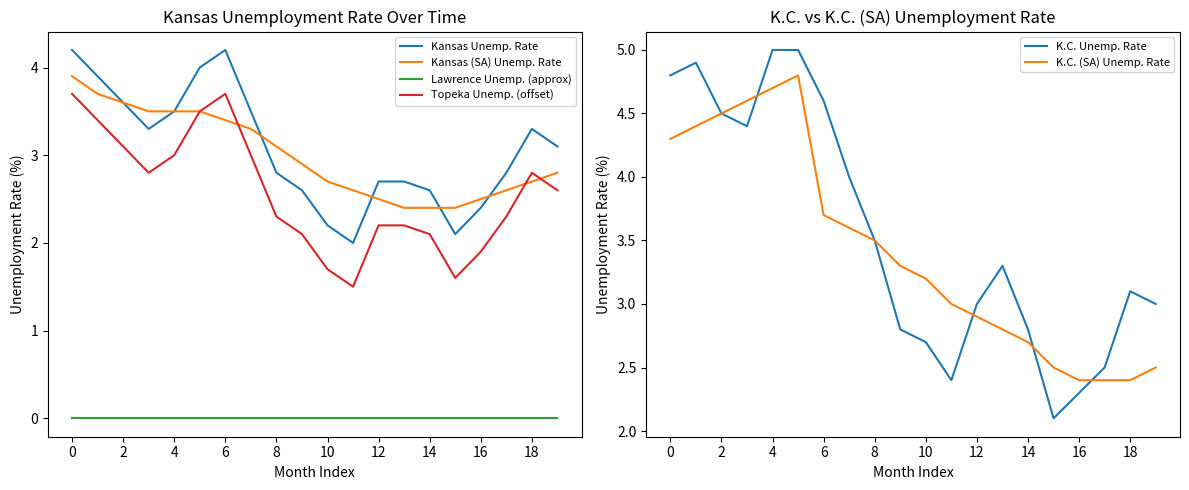

Read the Kansas (SA) Unemp. Rate value at 16.

2.5